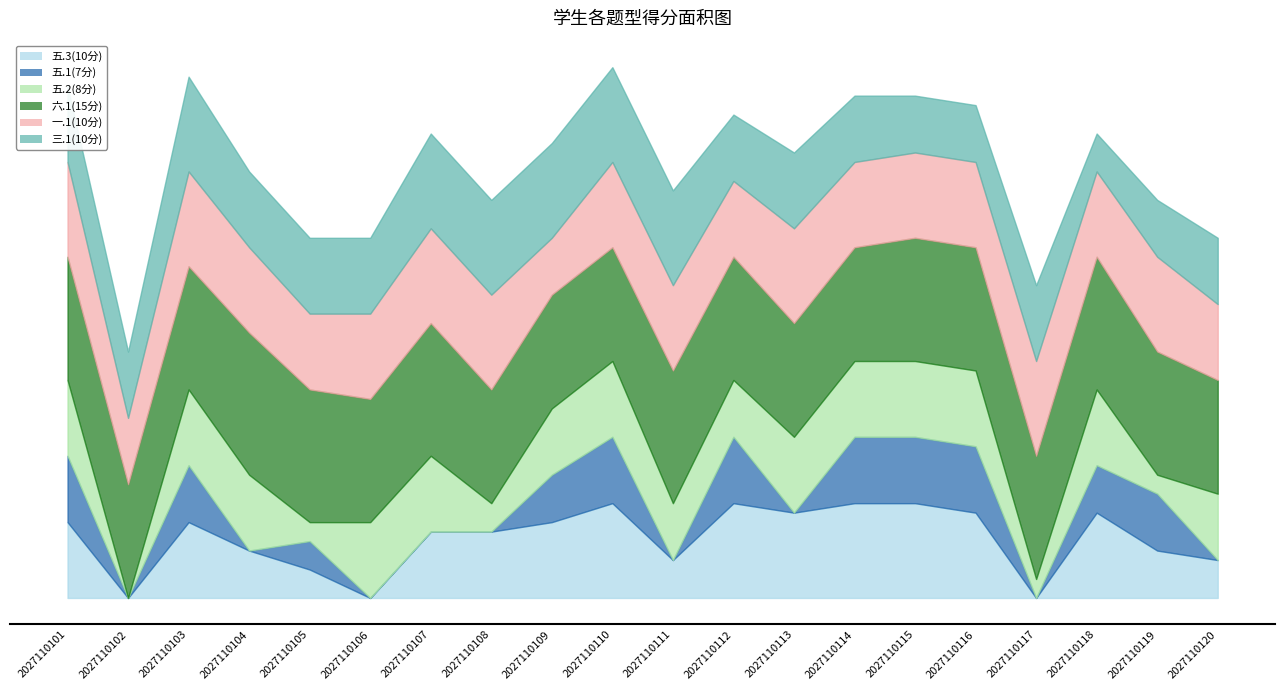

What is the sum of the 一.1(10分) values at 2027110105 and 2027110106?

17